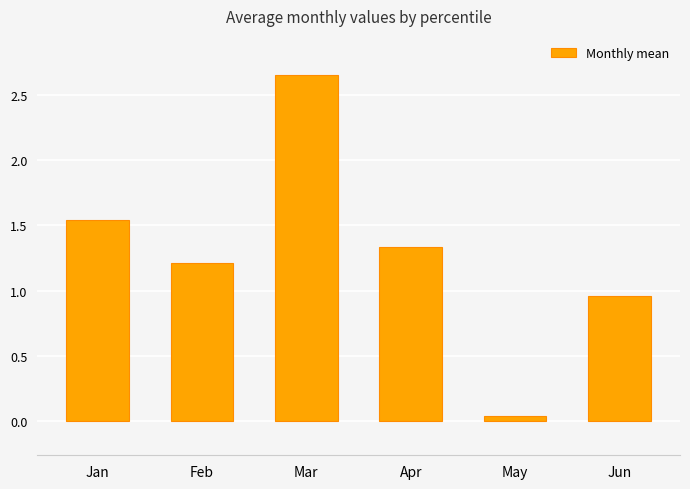

Which has a higher value, Apr or May?

Apr